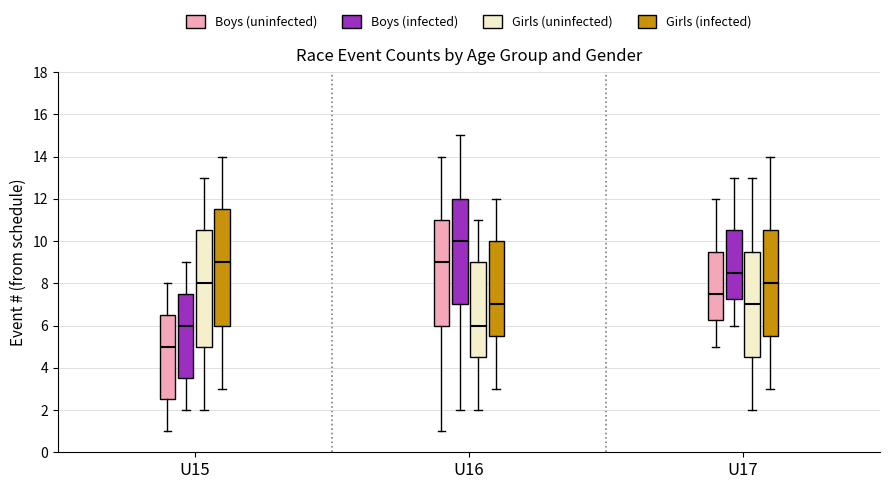

Where does the median line of the box for U17 (Girls (infected)) sit on the y-axis? The values are not printed on the chart, so give them approximately, as read against the axis.

8.0